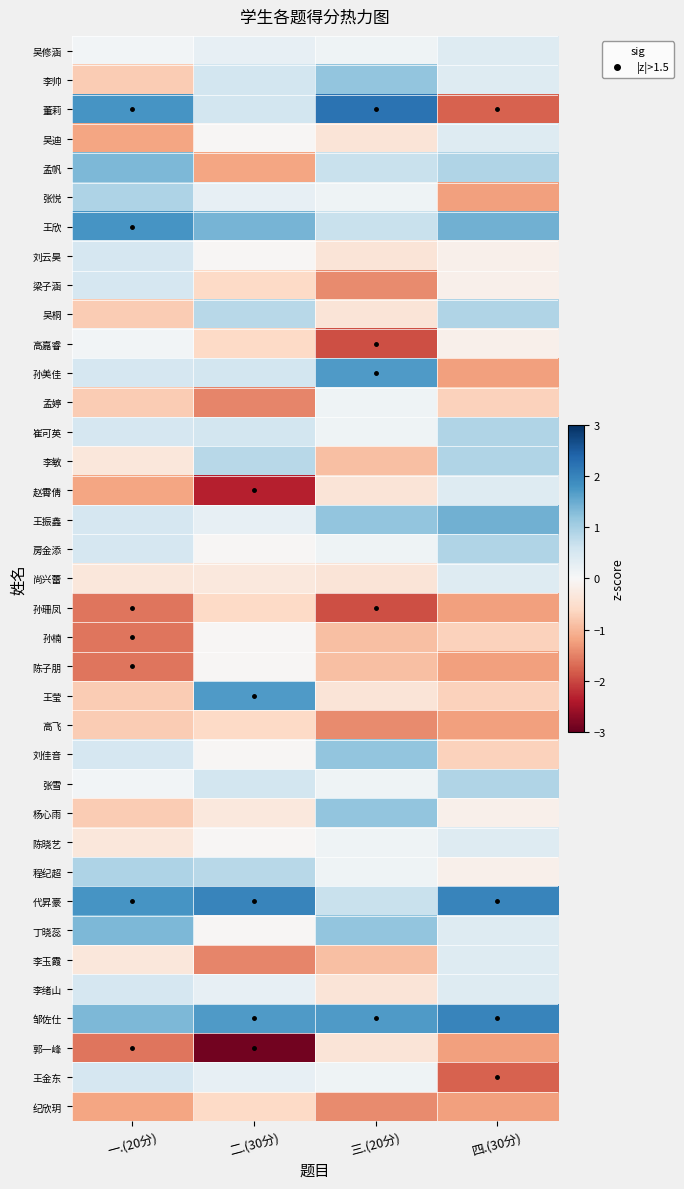

Rank the series by their maximum value, from lowest to highest.

孙珊凤, 高飞, 纪欣玥, 郭一峰, 孙楠, 陈子朋, 高嘉睿, 孟婷, 吴修涵, 吴迪, 赵霄倩, 尚兴蕾, 陈晓艺, 李玉霞, 刘云昊, 梁子涵, 李绪山, 王金东, 吴桐, 崔可英, 李敏, 房金添, 张雪, 张悦, 程纪超, 李帅, 刘佳音, 杨心雨, 孟帆, 丁晓蕊, 王振鑫, 王莹, 孙美佳, 王欣, 代昇豪, 邹佐仕, 董莉